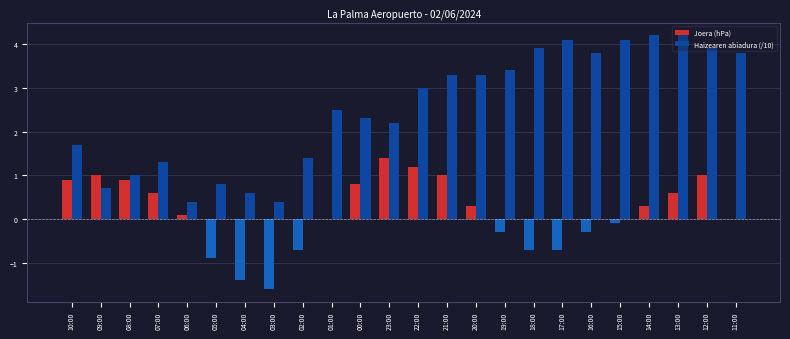

Between 09:00 and 00:00, which series saw the biggest shift?

Haizearen abiadura (/10)